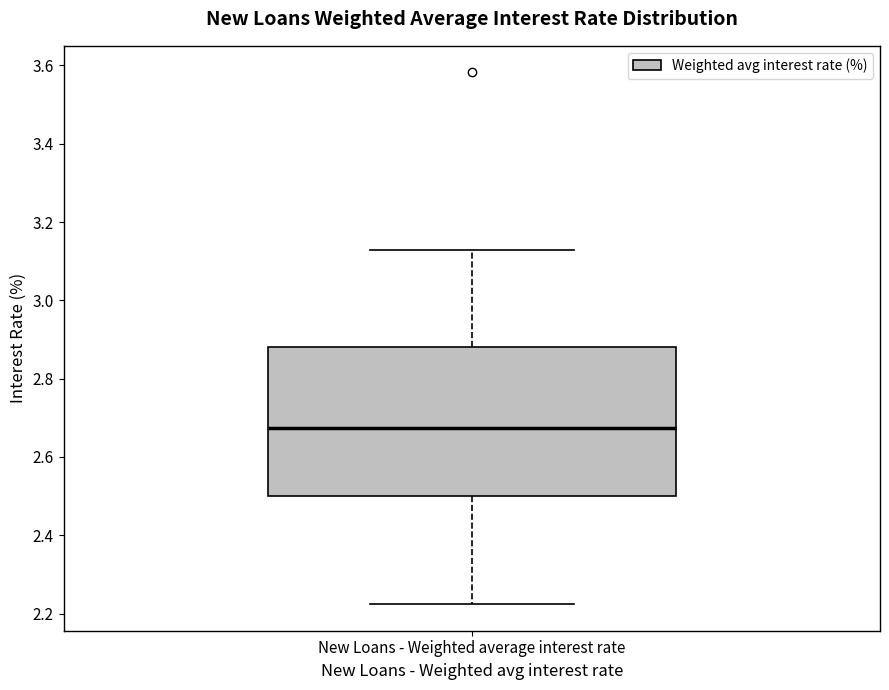

Transcribe this box plot: give where the median line is, the range the box spans, and where the two whiskers end, as read against the y-axis. The values are not printed on the chart, so give them approximately, as read against the axis.

median 2.68, box 2.50 to 2.88, whiskers 2.22 to 3.12